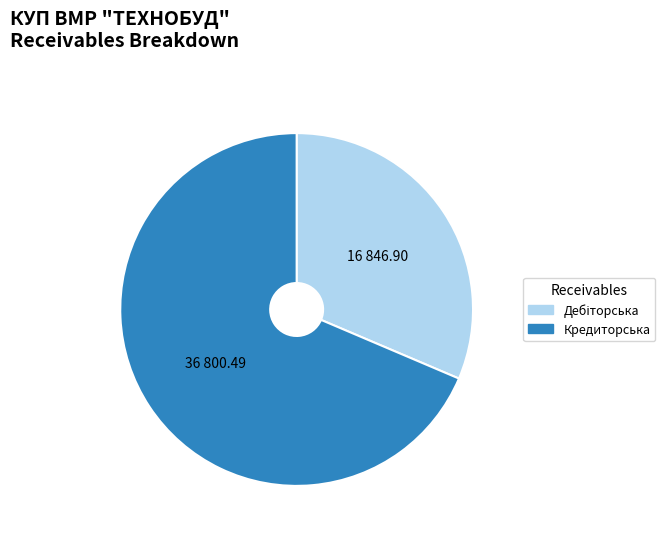

Is there any slice that represents more than half of the pie?

Yes